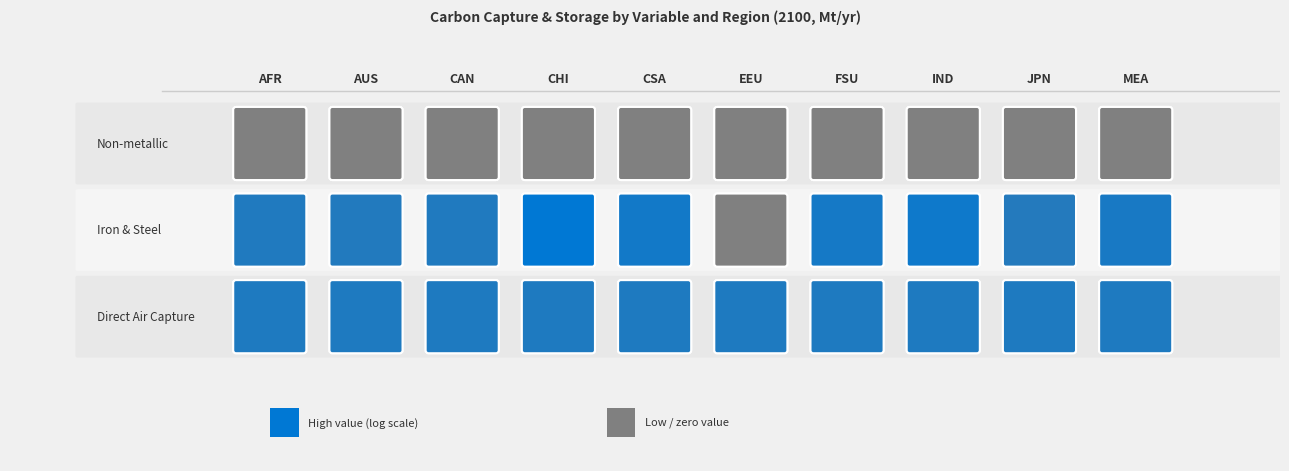

What is the sum of all MEA values?

169461.5